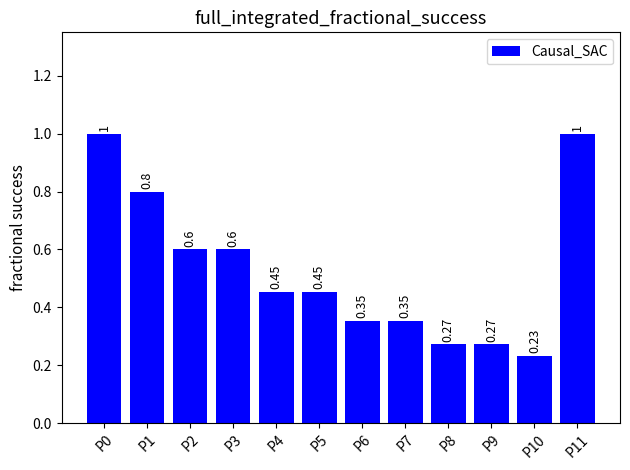

What is the sum of all values?

6.4